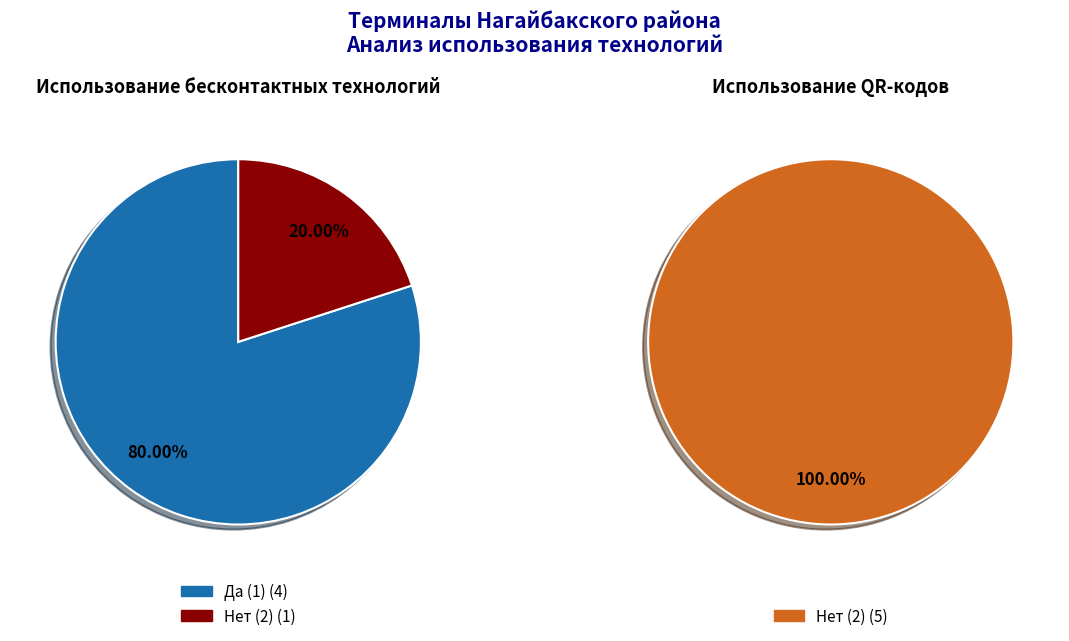

Which slice is the largest?

1